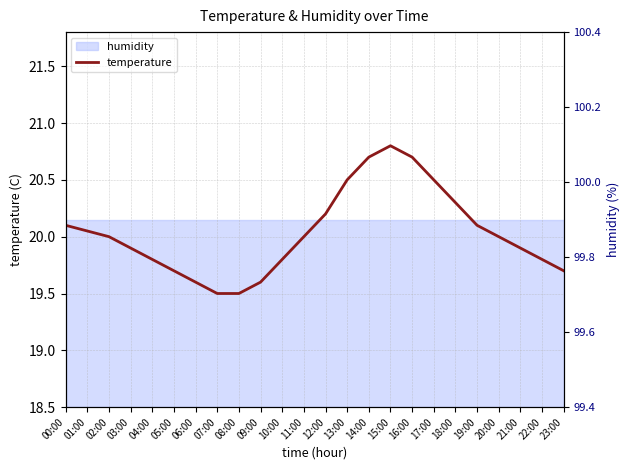

What is the difference between the values at 07:00 and 15:00?

1.3